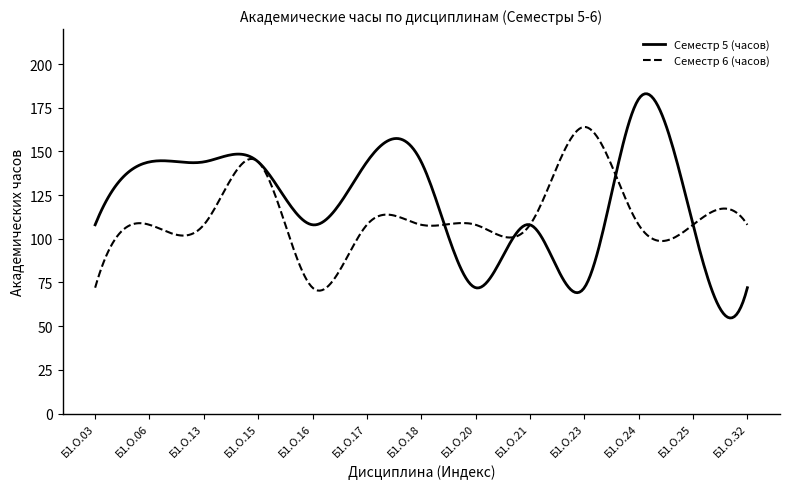

What is the minimum value for Семестр 5 (часов)?

54.7